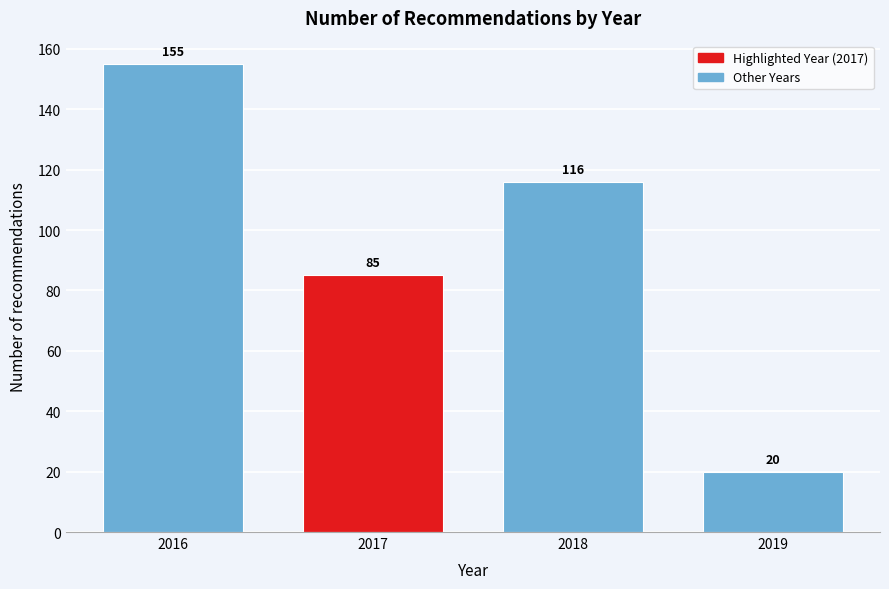

Reading left to right, extract all data points from this chart.

2016=155	2017=85	2018=116	2019=20